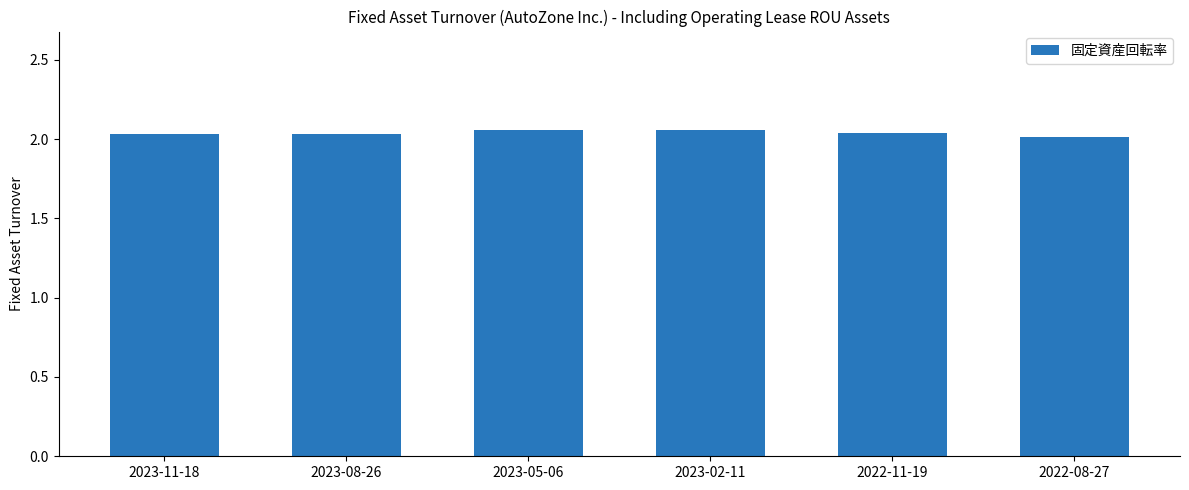

Which has a higher value, 2022-08-27 or 2022-11-19?

2022-11-19